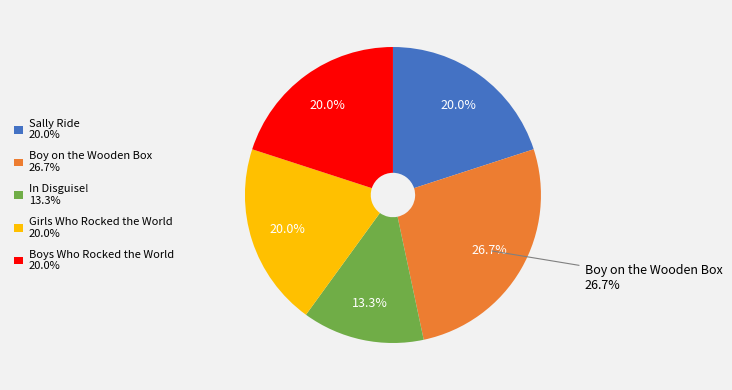

To the nearest percent, what is the difference between the largest and smallest slice percentages?

13%